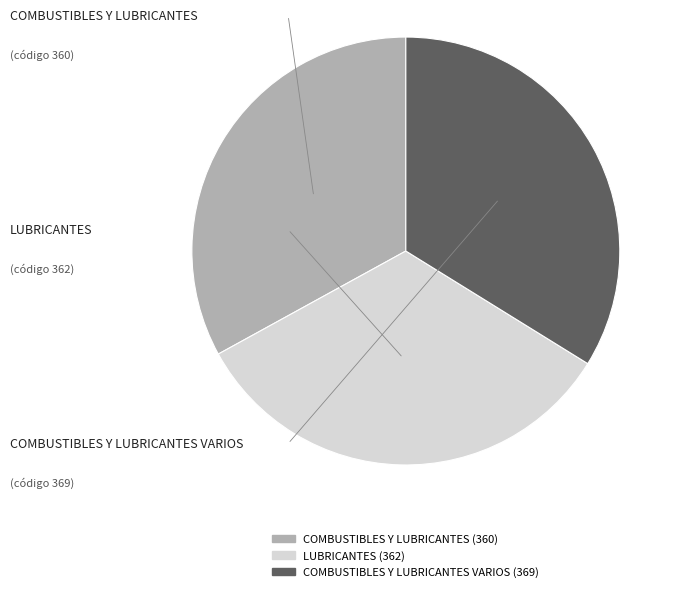

Does LUBRICANTES (362) account for over 50% of the chart?

No